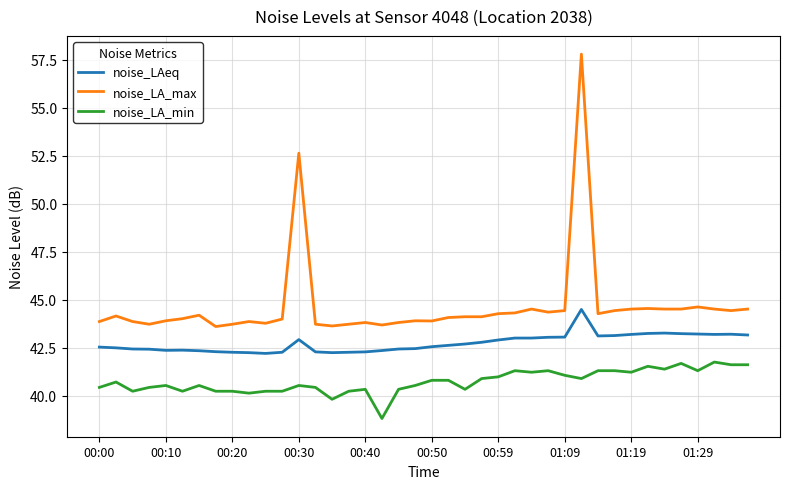

List the series in order of their peak value, lowest first.

noise_LA_min, noise_LAeq, noise_LA_max